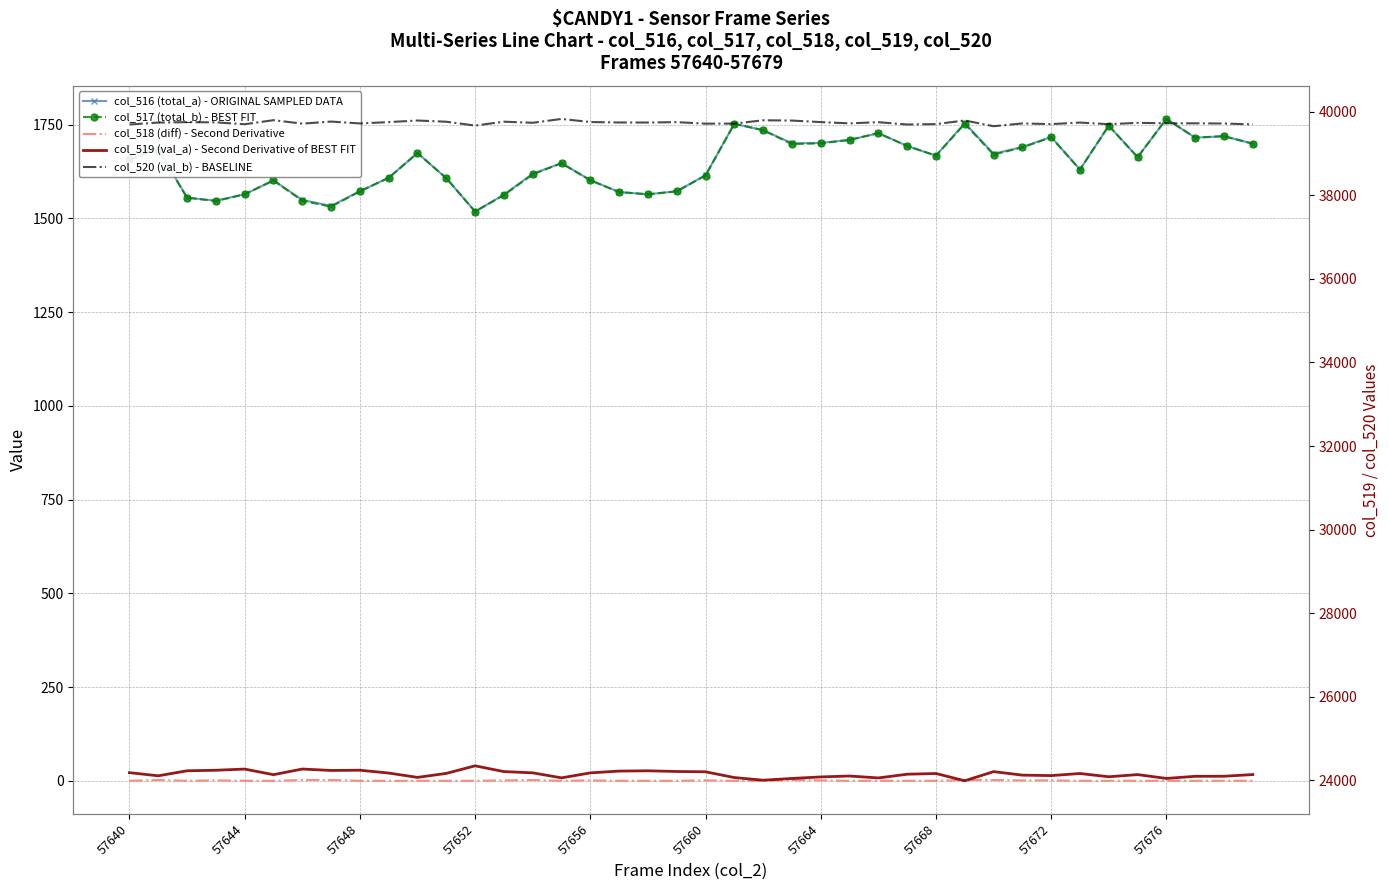

Count the number of data series in this chart.

5